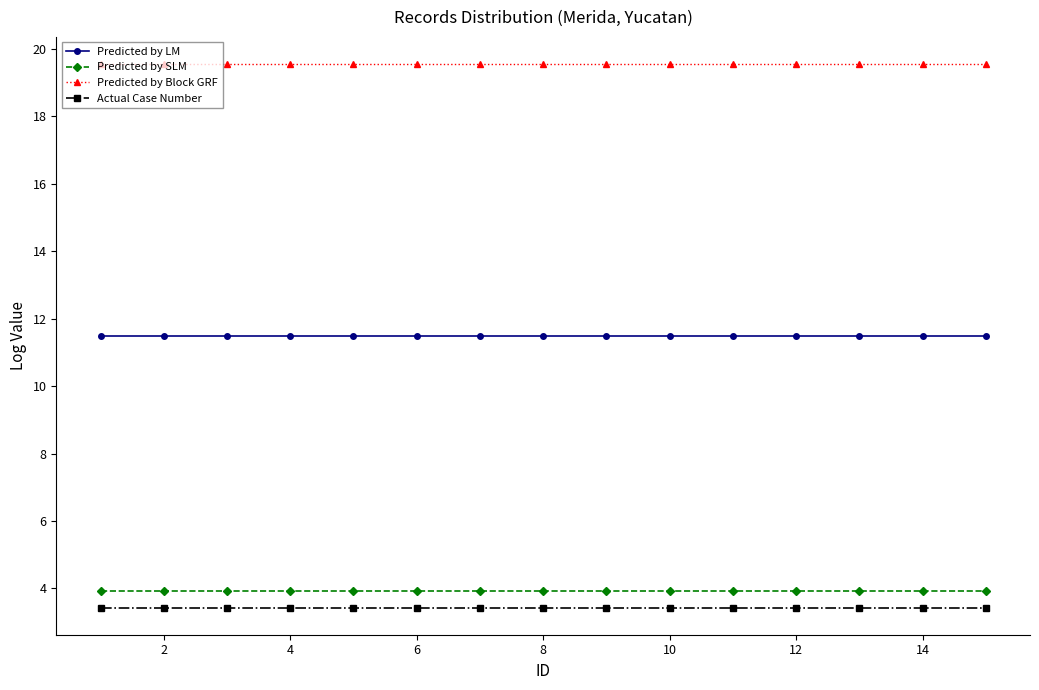

True or false: Predicted by SLM and Predicted by LM cross at least once.

False